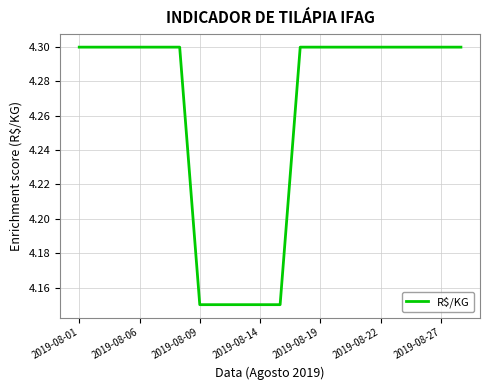

Does the chart have visible grid lines?

Yes